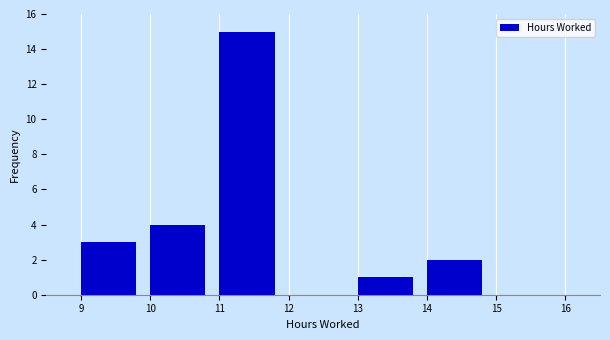

Reading left to right, transcribe this chart: for each bar, give the range it covers on the x-axis and its height. The values are not printed on the chart, so give them approximately, as read against the axis.

9 to 10: 3
10 to 11: 4
11 to 12: 15
12 to 13: 0
13 to 14: 1
14 to 15: 2
15 to 16: 0